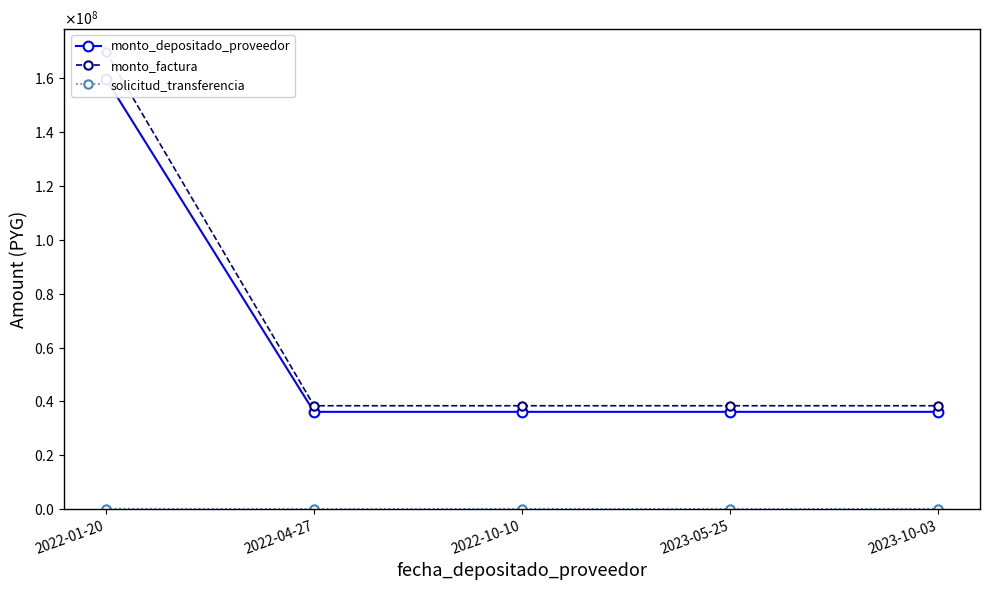

Is this an area chart (filled region under the line)?

No